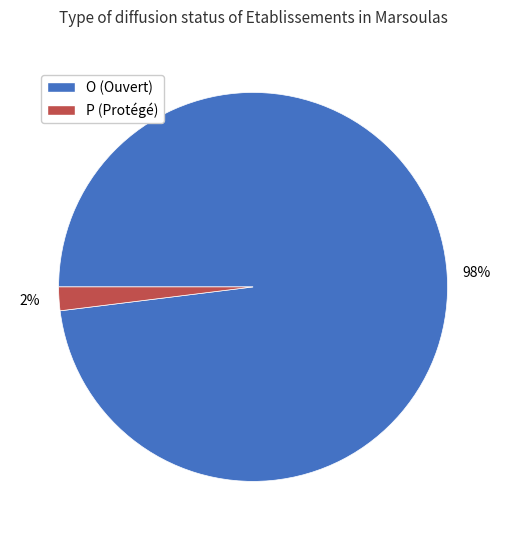

To the nearest percent, what is the difference between the P and O slice percentages?

96%